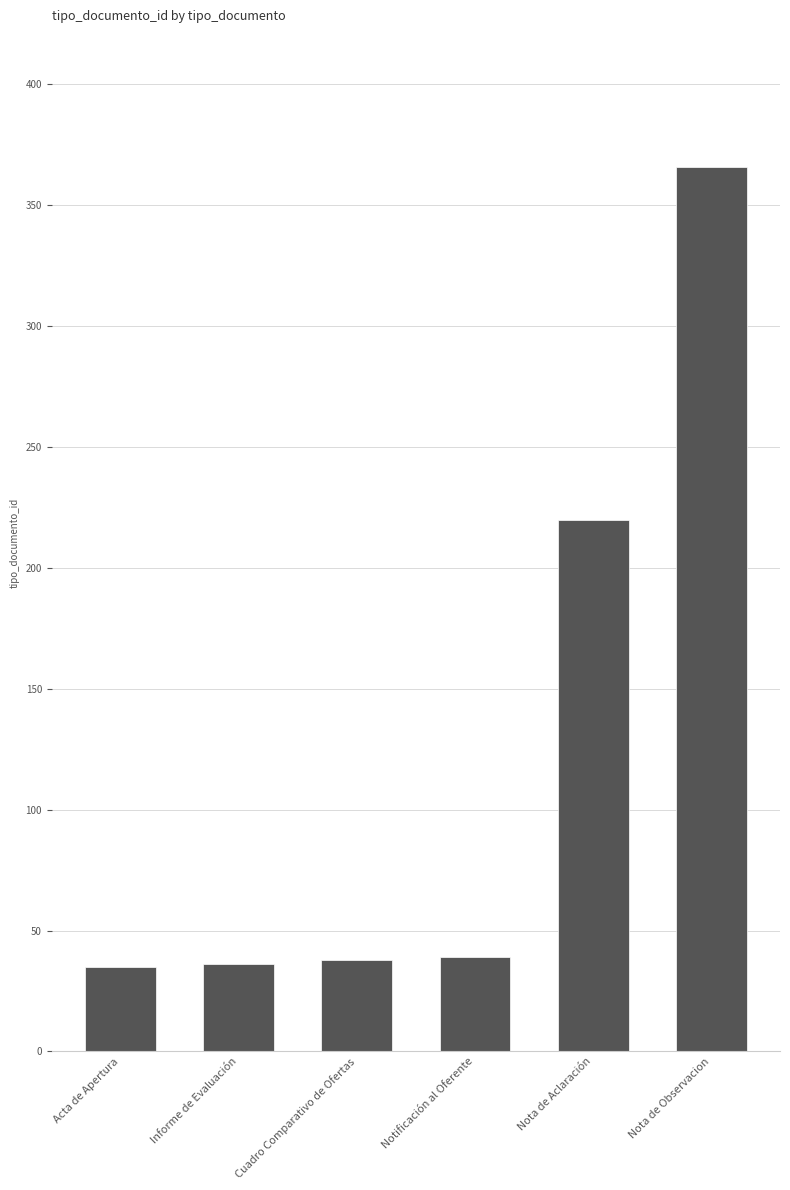

Is it true that the value at Nota de Aclaración is 313?

False